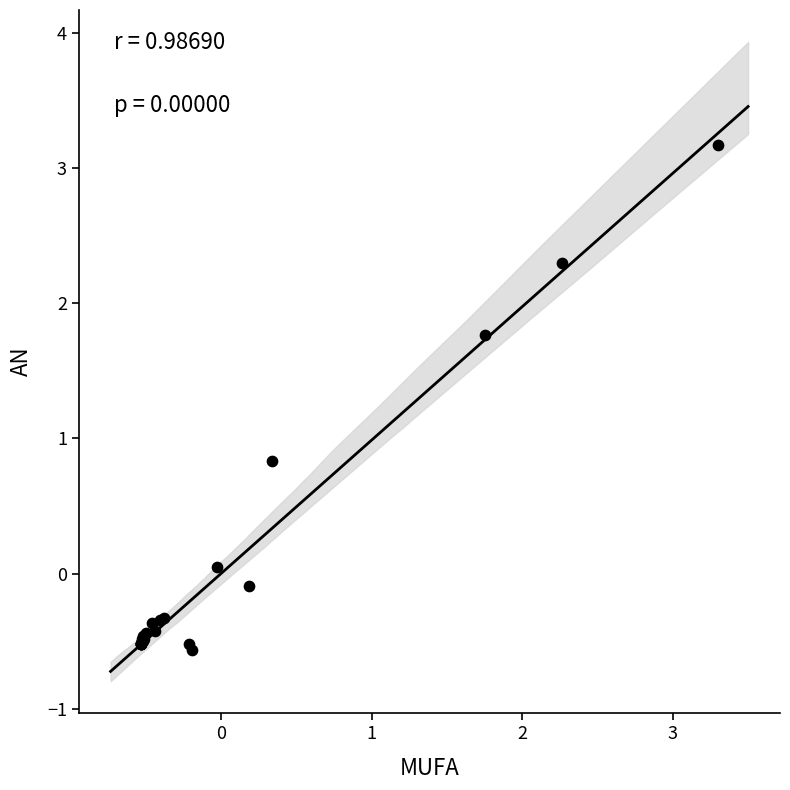

What Y value in the scatter plot is closest to 1?

0.8